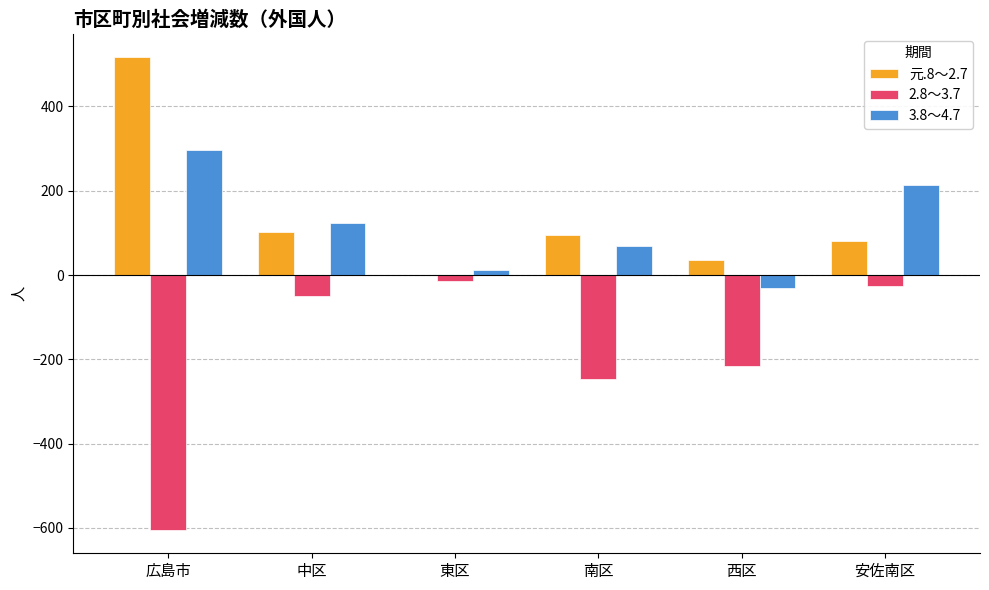

The value of 元.8～2.7 at 広島市 is 516. True or false?

True